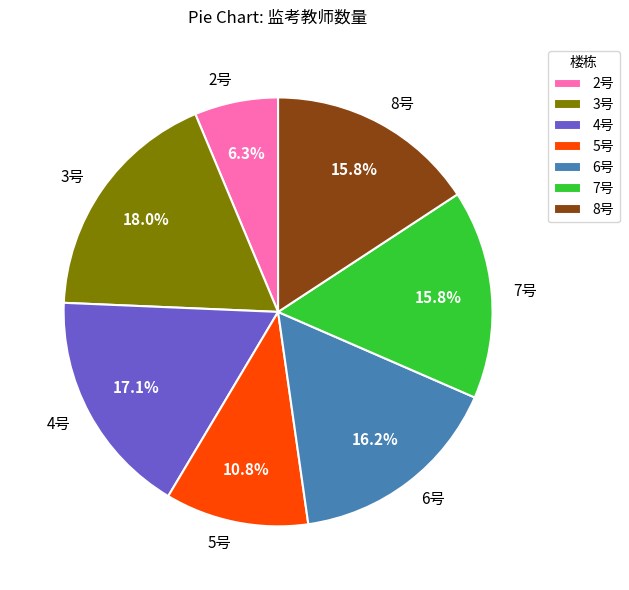

What is the largest slice in the pie chart?

3号